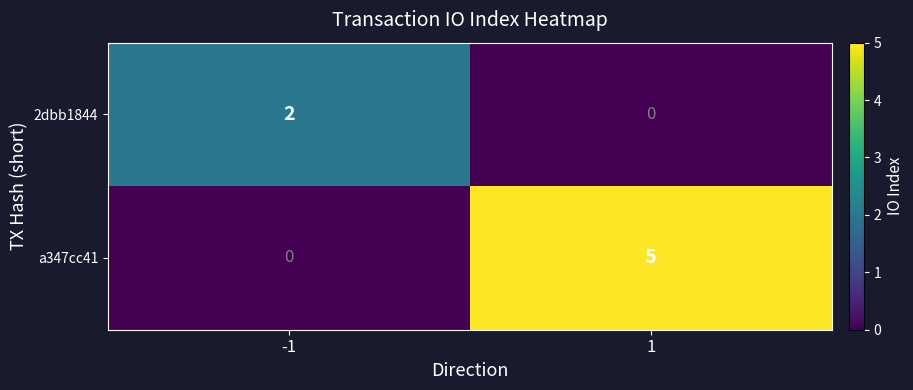

How many data points does each series have?

2